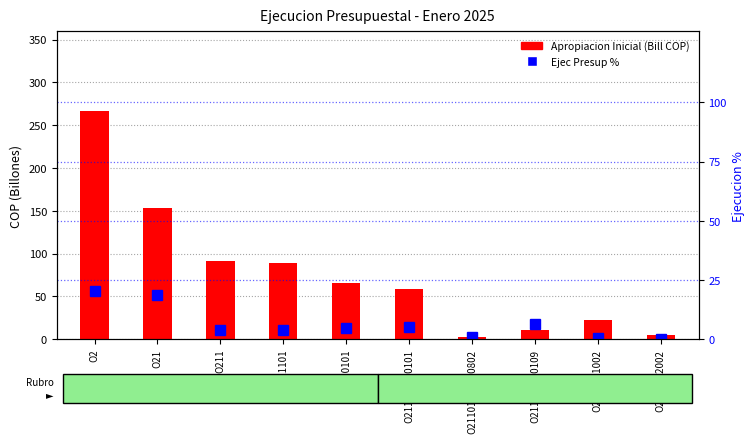

What is the difference between the maximum and minimum values in the Ejec Presup % series?

20.2